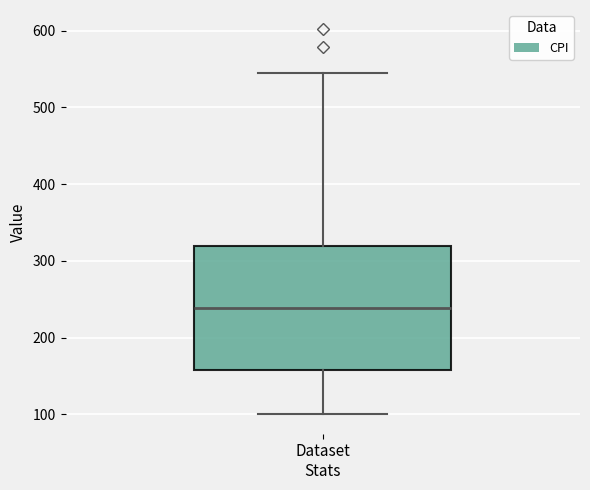

Read this box plot against the y-axis: the position of the median line, the range covered by the box, and the ends of both whiskers. The values are not printed on the chart, so give them approximately, as read against the axis.

median 240, box 160 to 320, whiskers 100 to 540